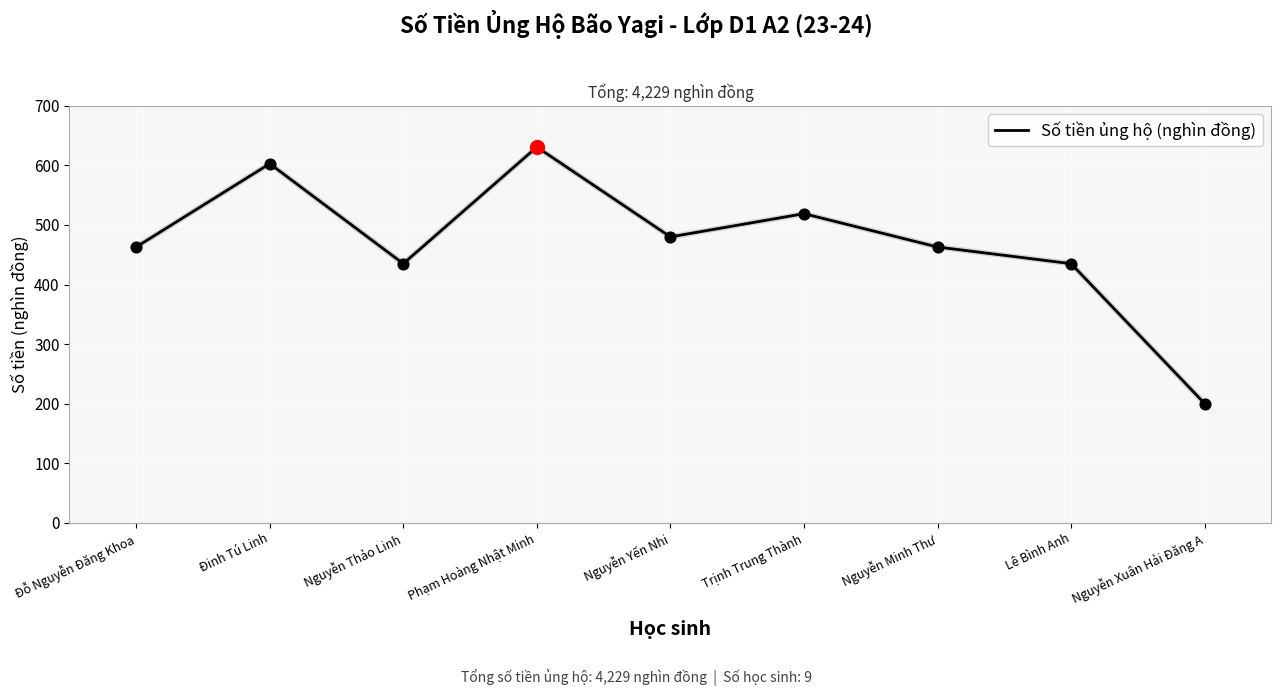

Which has a higher value, Nguyễn Minh Thư or Phạm Hoàng Nhật Minh?

Phạm Hoàng Nhật Minh